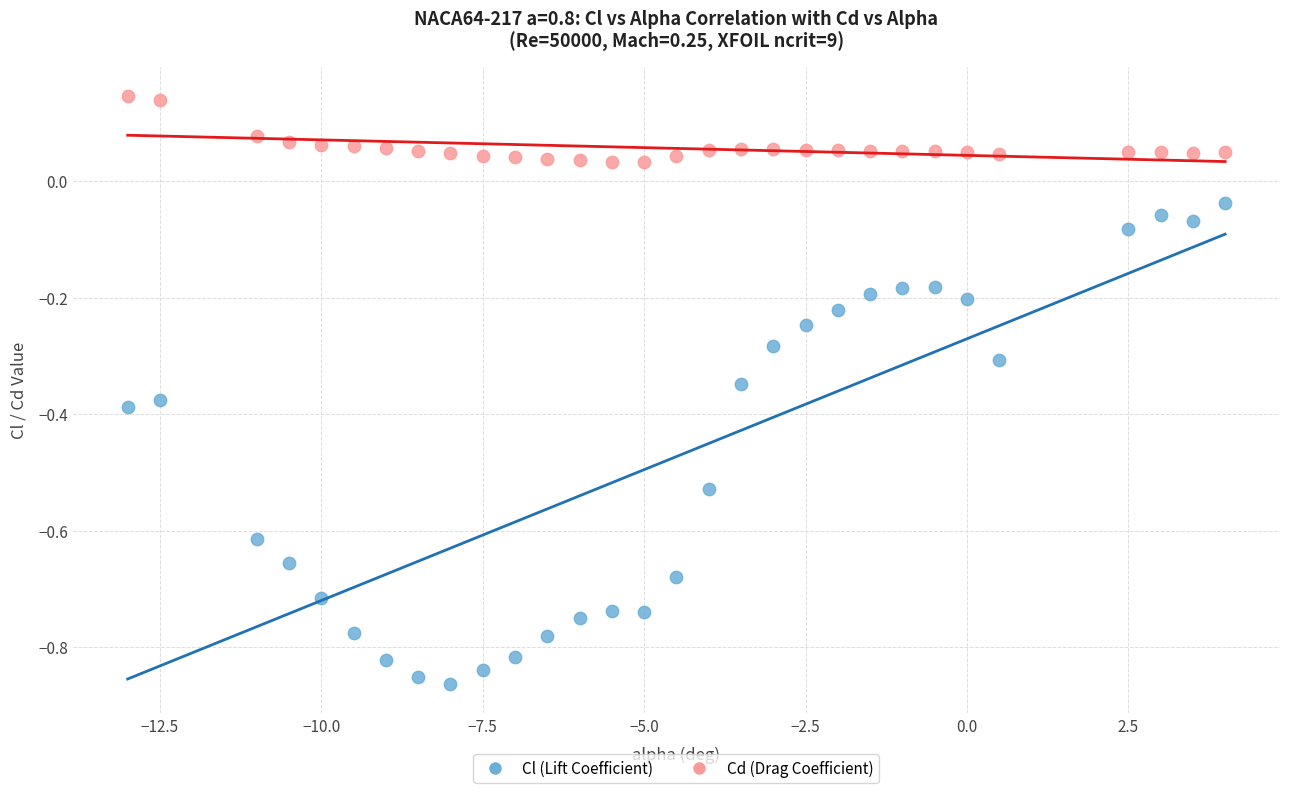

Which series contains the lowest Y value?

Cl (Lift Coefficient)